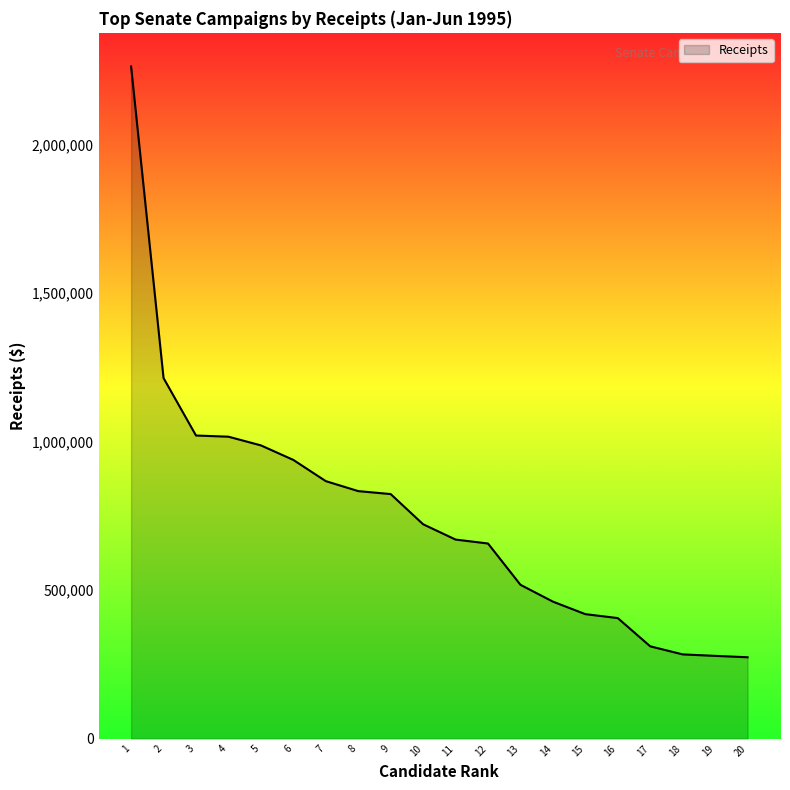

Is it true that the value at 4 is 527186?

False